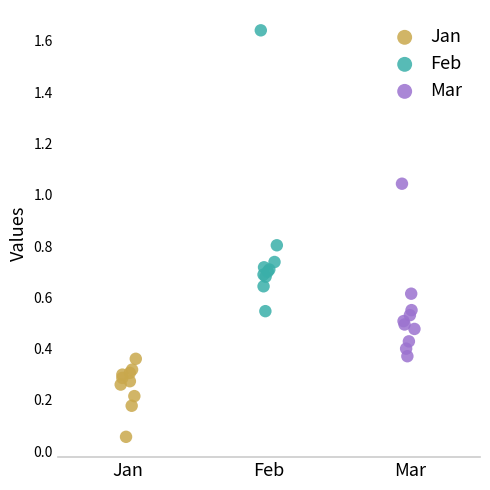

Which series has the widest spread of Y values?

Feb